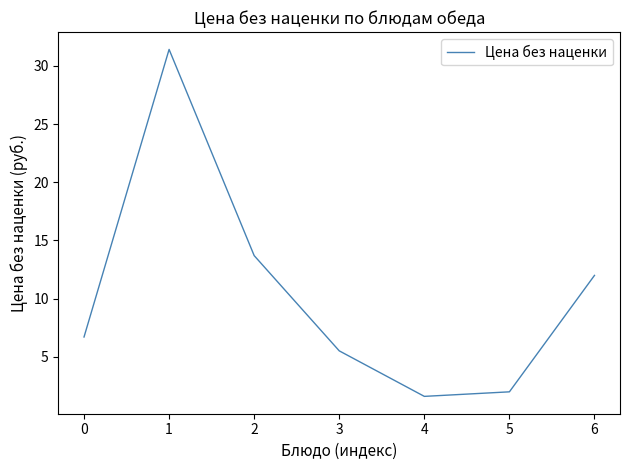

The chart shows a value of 7.1 at 1. True or false?

False